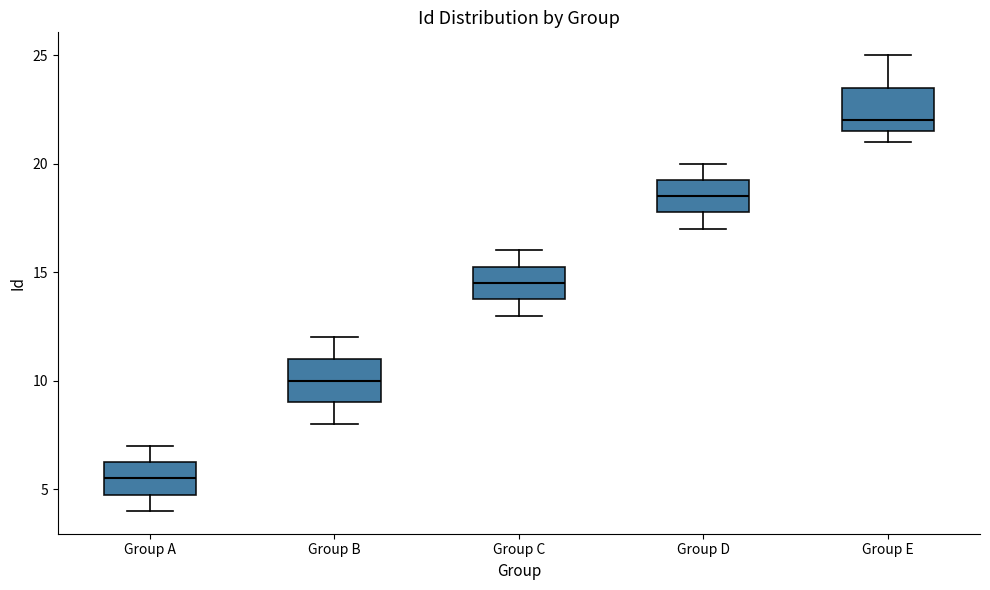

Reading left to right, transcribe this box plot: for each box, give where its median line is, the range the box spans, and where its two whiskers end, as read against the y-axis. The values are not printed on the chart, so give them approximately, as read against the axis.

Group A: median 5.5, box 5.0 to 6.5, whiskers 4.0 to 7.0
Group B: median 10.0, box 9.0 to 11.0, whiskers 8.0 to 12.0
Group C: median 14.5, box 14.0 to 15.5, whiskers 13.0 to 16.0
Group D: median 18.5, box 18.0 to 19.5, whiskers 17.0 to 20.0
Group E: median 22.0, box 21.5 to 23.5, whiskers 21.0 to 25.0